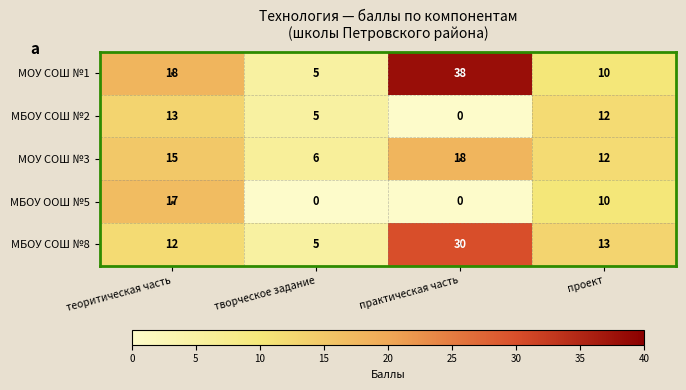

What is the difference between the highest and lowest values at проект?

3